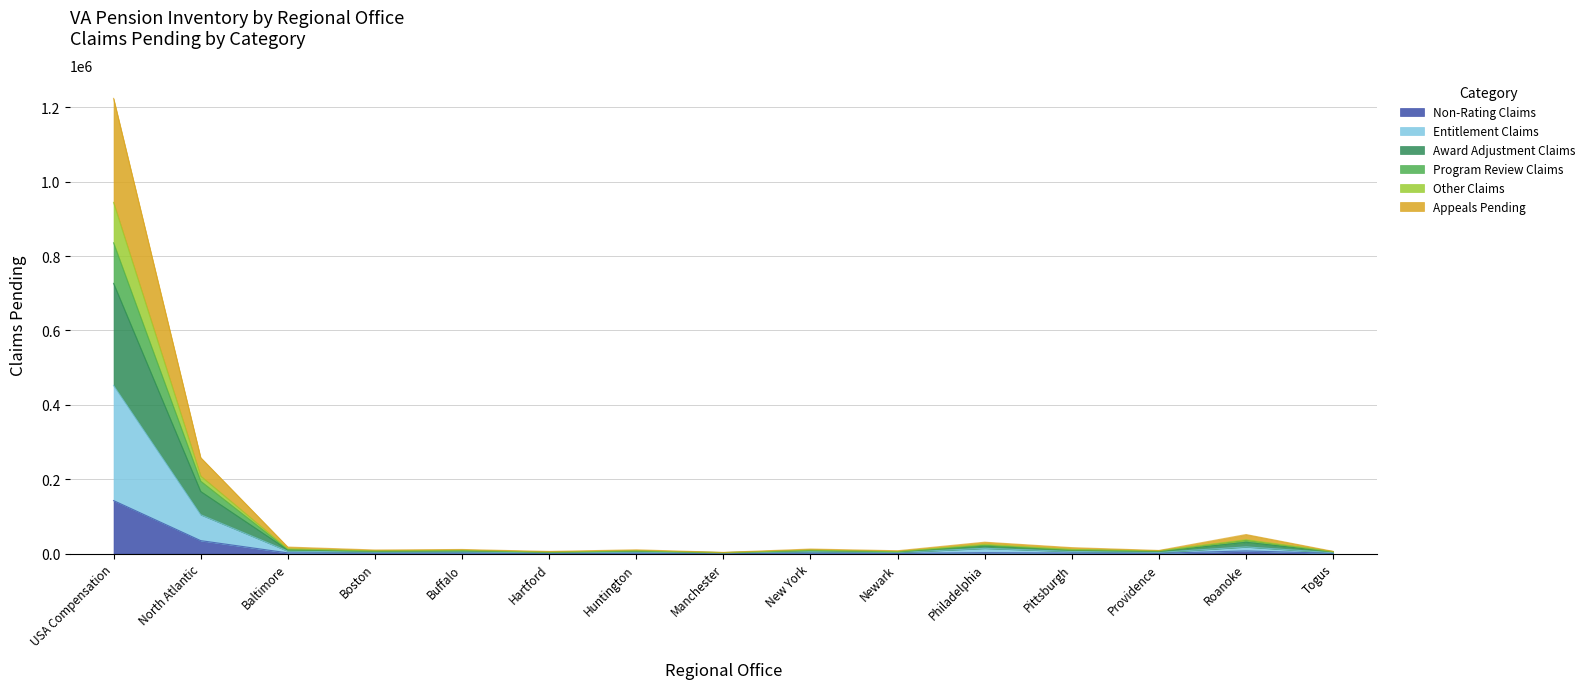

Is the value of Appeals Pending at Pittsburgh greater than the value of Program Review Claims at Togus?

Yes